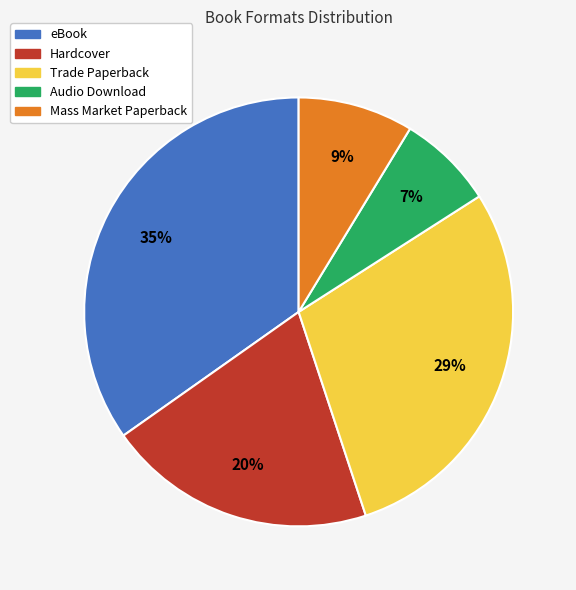

To the nearest percent, what is the average slice percentage?

20%